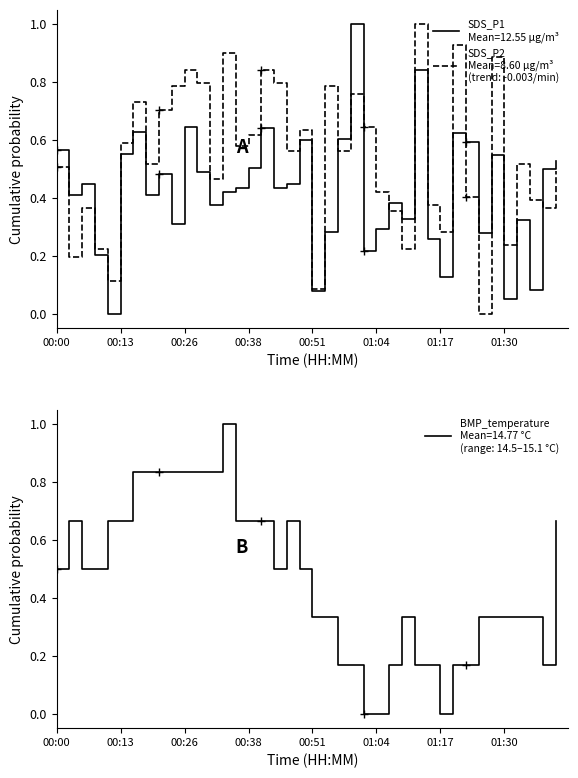

How many data points in SDS_P2 are above 0?

39